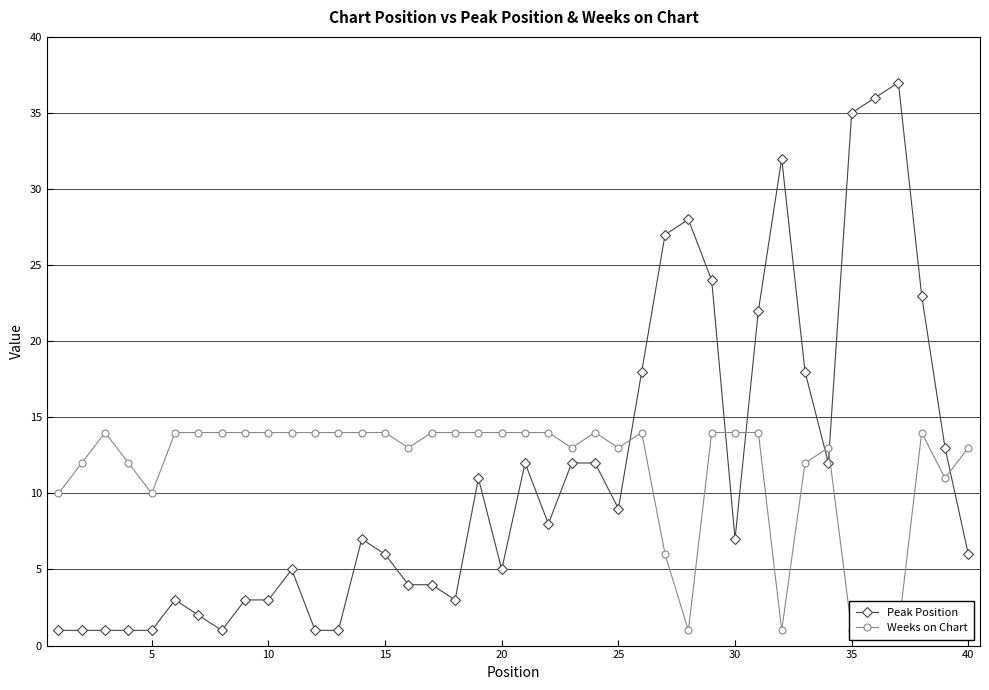

Which series has the largest range (max minus min)?

Peak Position